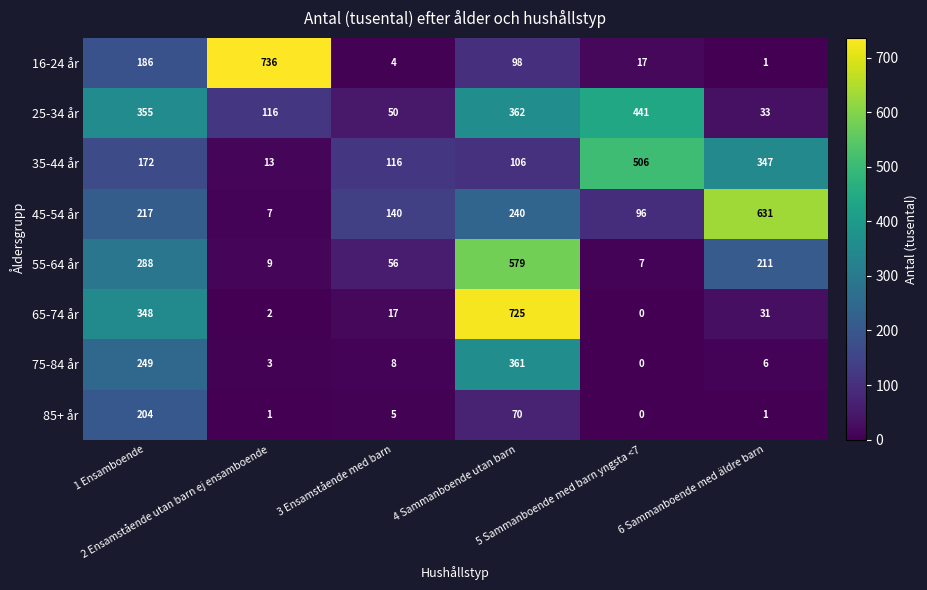

What is the highest value of the 16-24 år series?

736